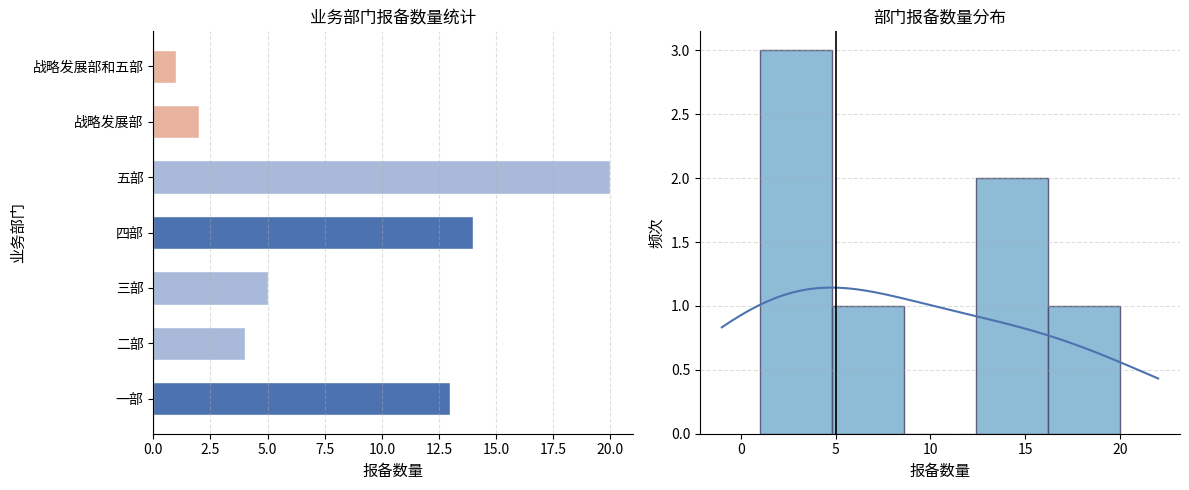

Reading left to right, what are all the values shown in this chart?

13	4	5	14	20	2	1